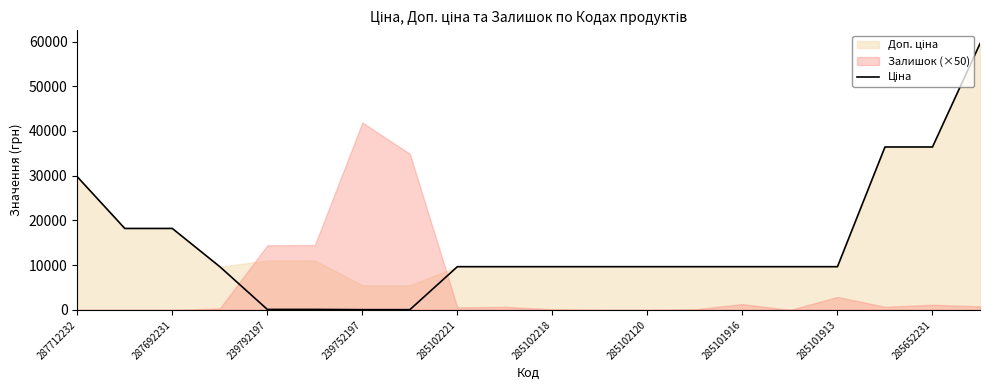

Where is the data nearest to the value 29789?

287712232